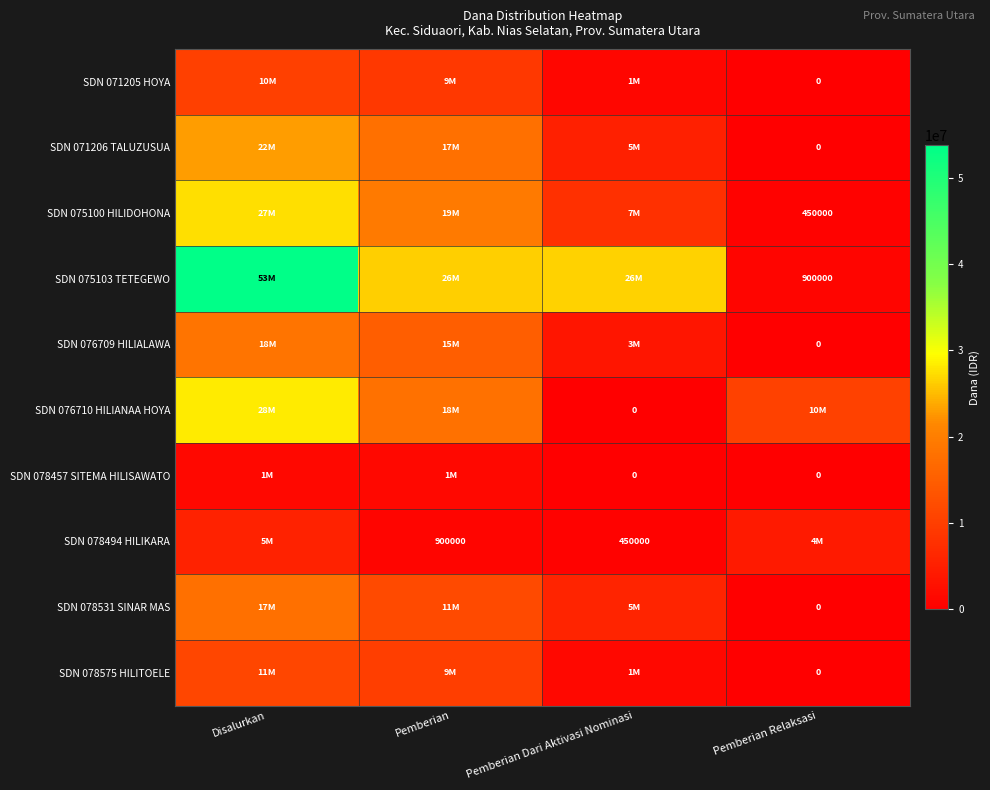

Is it true that SDN 078494 HILIKARA equals 1356737 at Pemberian?

False